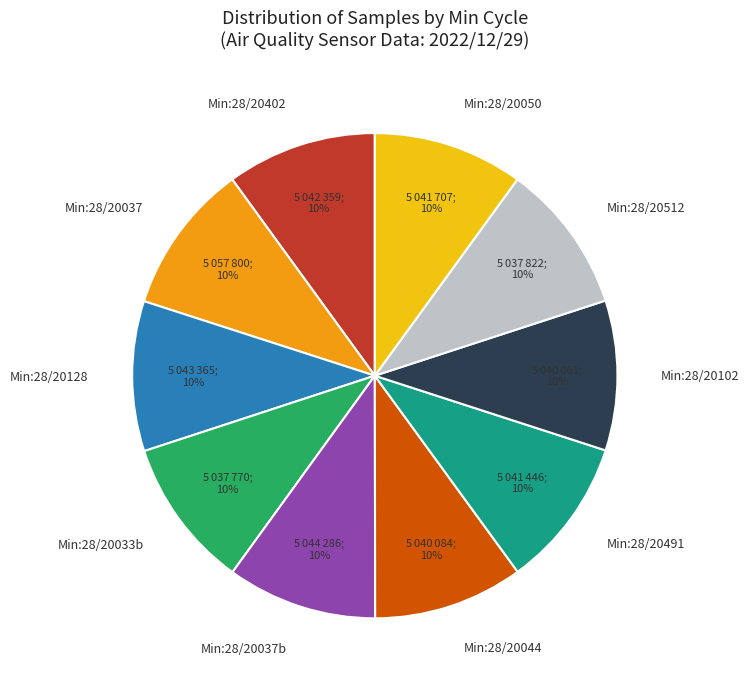

Combined, do Min:28/20491 and Min:28/20037 account for over 50%?

No